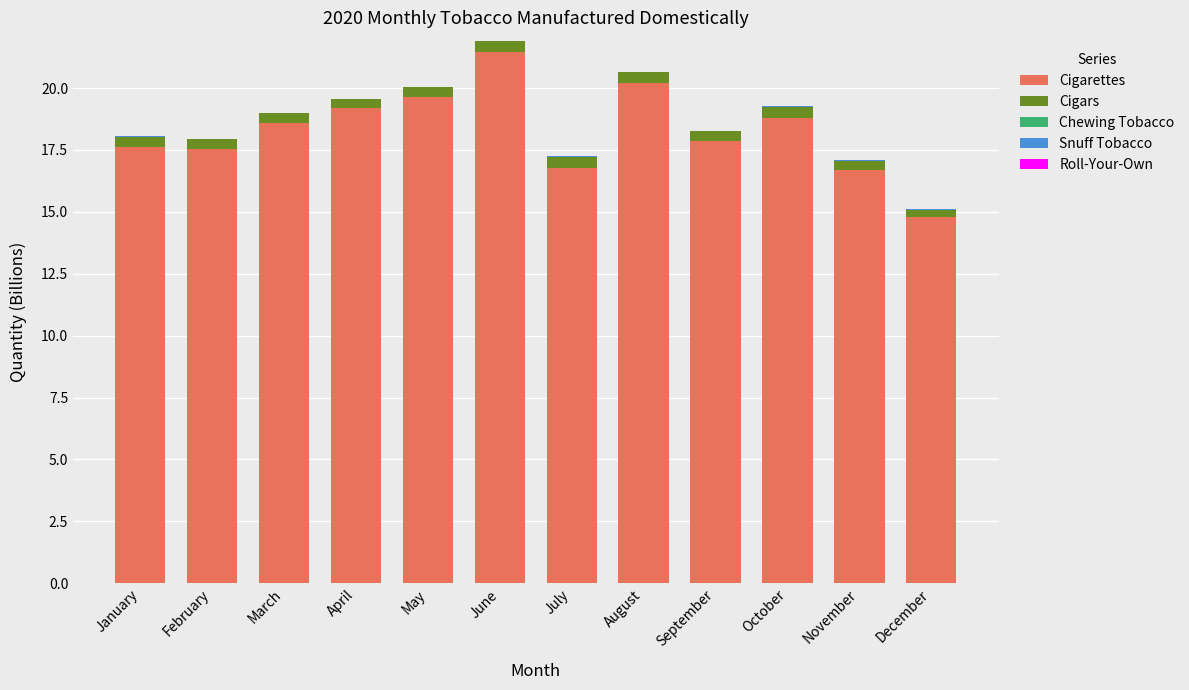

At which category is the sum across all series the highest?

June